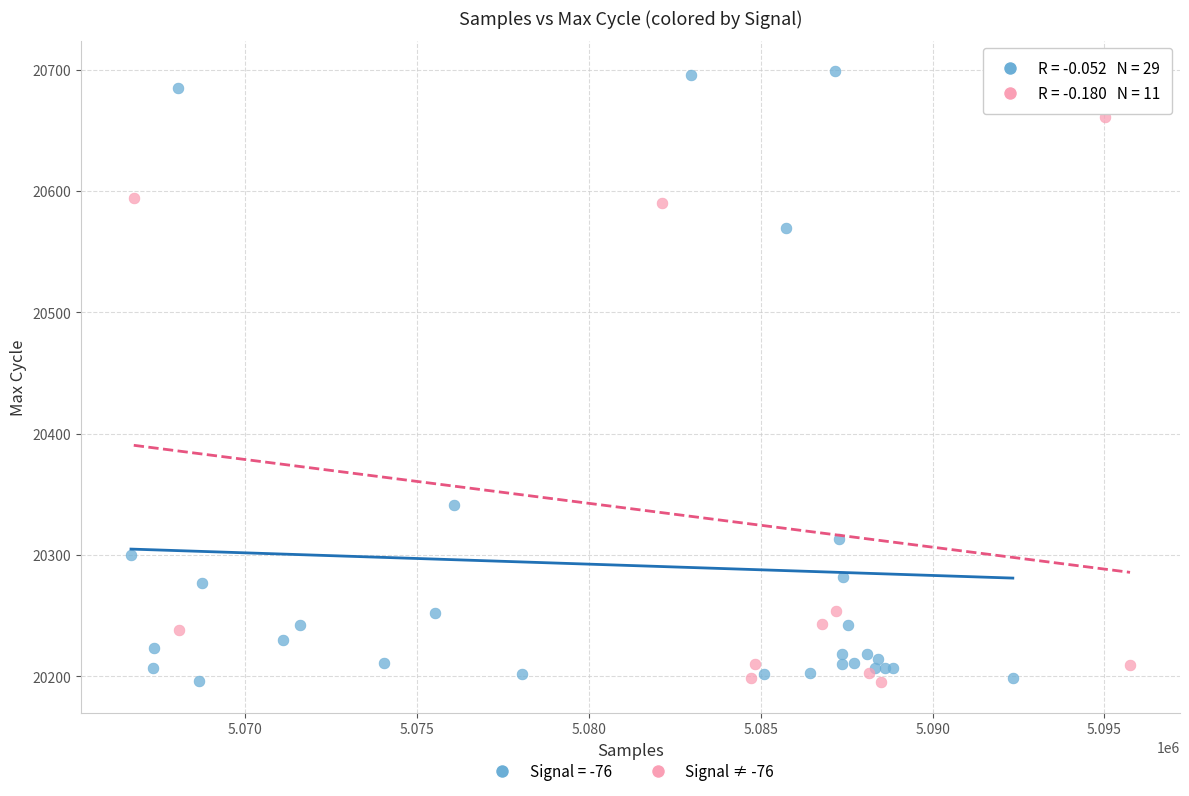

Which series reaches the maximum Y coordinate?

Signal = -76